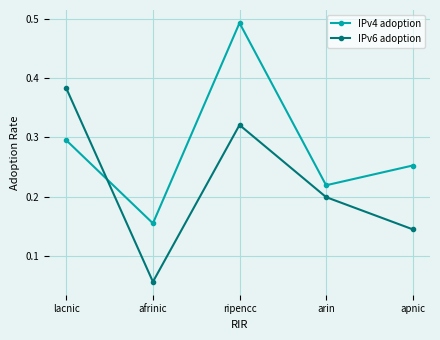

Which series has the largest range (max minus min)?

IPv4 adoption